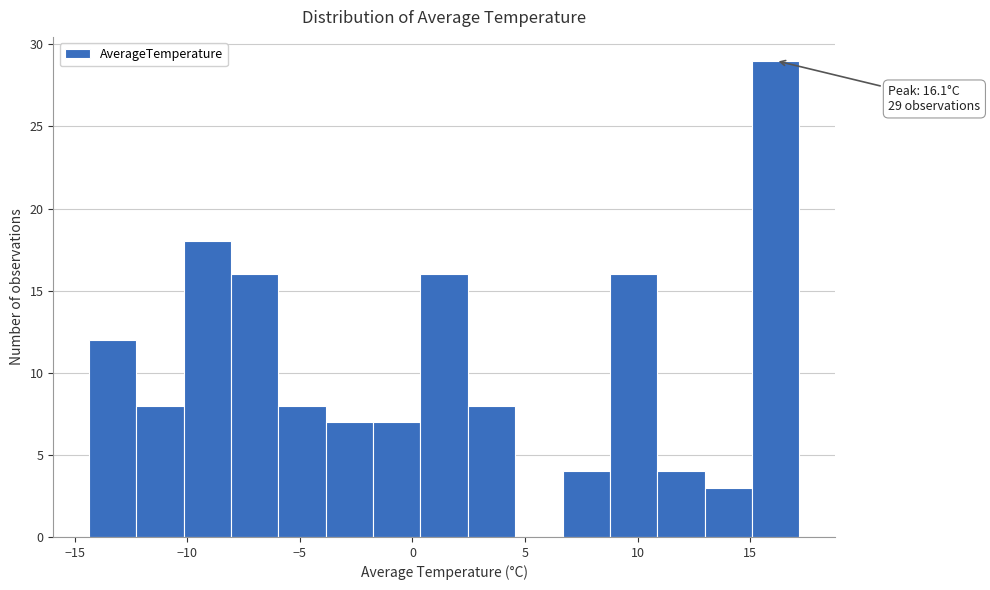

Which range on the x-axis has the tallest bar?

15.0 to 17.0